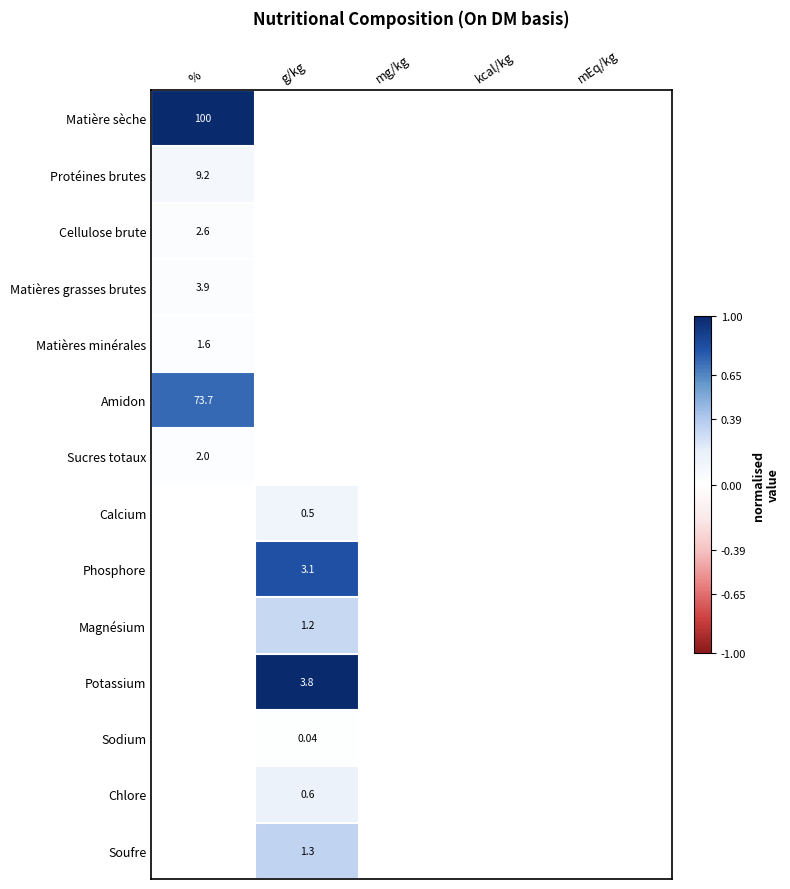

How many values in Calcium are above zero?

1